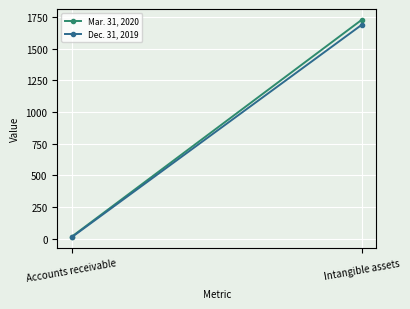

Is this an area chart (filled region under the line)?

No